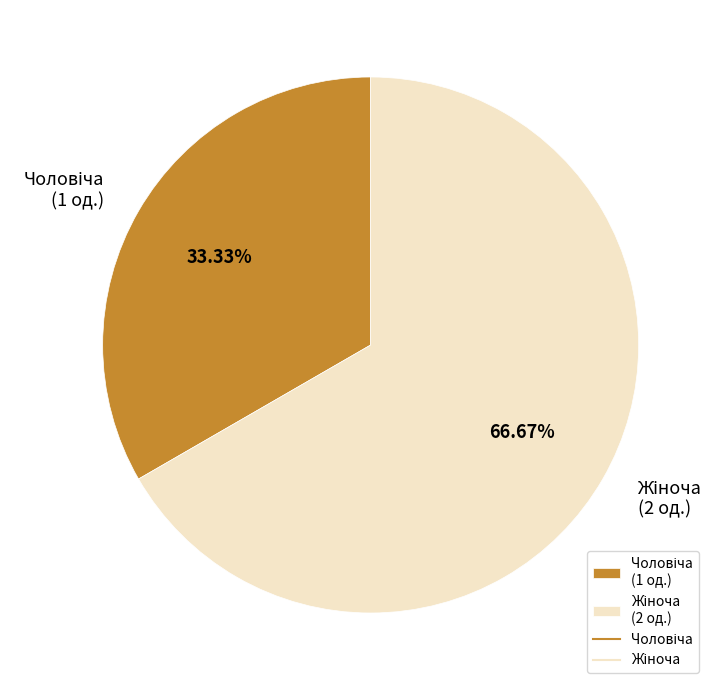

Does any single category account for the majority?

Yes